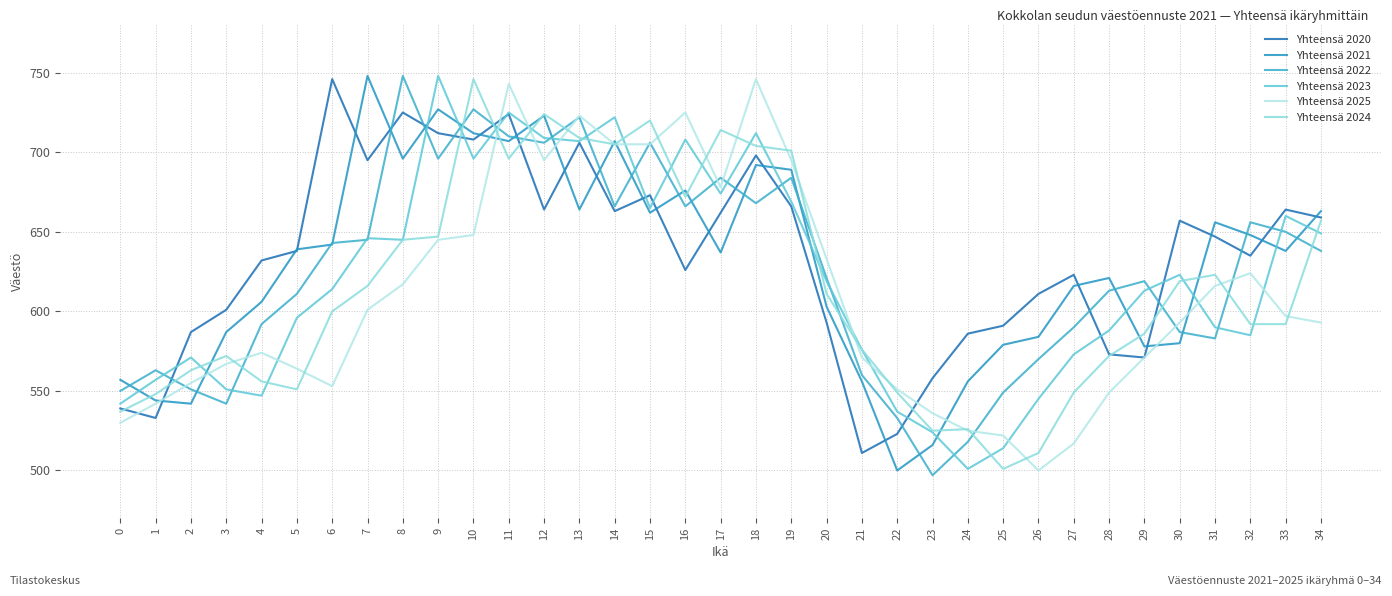

Reading left to right, what are all the values shown in this chart?

Yhteensä 2020: 0=539	1=533	2=587	3=601	4=632	5=638	6=746	7=695	8=725	9=712	10=708	11=724	12=664	13=706	14=663	15=673	16=626	17=662	18=698	19=666	20=593	21=511	22=523	23=558	24=586	25=591	26=611	27=623	28=573	29=571	30=657	31=647	32=635	33=664	34=659
Yhteensä 2021: 0=557	1=544	2=542	3=587	4=606	5=639	6=642	7=748	8=696	9=727	10=712	11=707	12=723	13=664	14=707	15=662	16=676	17=637	18=692	19=689	20=603	21=556	22=500	23=516	24=556	25=579	26=584	27=616	28=621	29=578	30=580	31=656	32=648	33=638	34=663
Yhteensä 2022: 0=550	1=563	2=551	3=542	4=592	5=611	6=643	7=645	8=748	9=696	10=727	11=710	12=706	13=722	14=666	15=706	16=666	17=684	18=668	19=684	20=621	21=560	22=533	23=497	24=518	25=549	26=570	27=590	28=613	29=619	30=587	31=583	32=656	33=650	34=638
Yhteensä 2023: 0=542	1=557	2=571	3=551	4=547	5=596	6=614	7=646	8=645	9=748	10=696	11=725	12=709	13=707	14=722	15=665	16=708	17=674	18=712	19=669	20=619	21=576	22=537	23=524	24=501	25=514	26=545	27=573	28=588	29=613	30=623	31=590	32=585	33=660	34=649
Yhteensä 2025: 0=530	1=542	2=555	3=567	4=574	5=564	6=553	7=601	8=617	9=645	10=648	11=743	12=695	13=723	14=705	15=705	16=725	17=678	18=746	19=695	20=633	21=571	22=551	23=536	24=525	25=522	26=500	27=517	28=549	29=571	30=593	31=616	32=624	33=597	34=593
Yhteensä 2024: 0=537	1=548	2=563	3=572	4=556	5=551	6=600	7=616	8=645	9=647	10=746	11=696	12=724	13=709	14=705	15=720	16=672	17=714	18=704	19=701	20=611	21=576	22=549	23=525	24=526	25=501	26=511	27=549	28=572	29=586	30=619	31=623	32=592	33=592	34=657